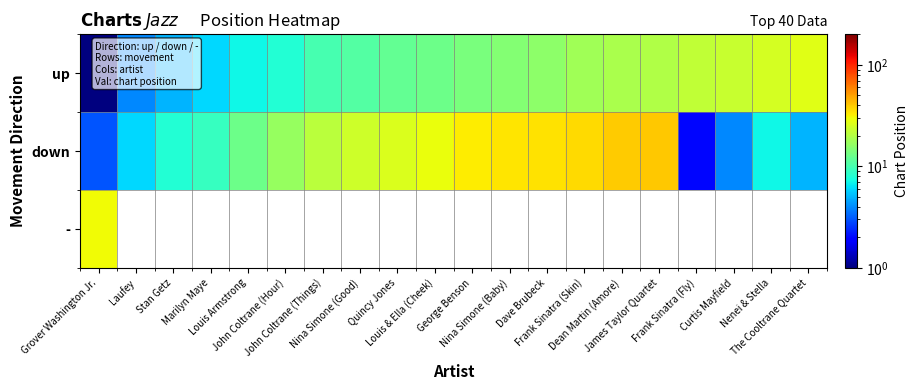

Rank the series by their average value, from lowest to highest.

up, down, -